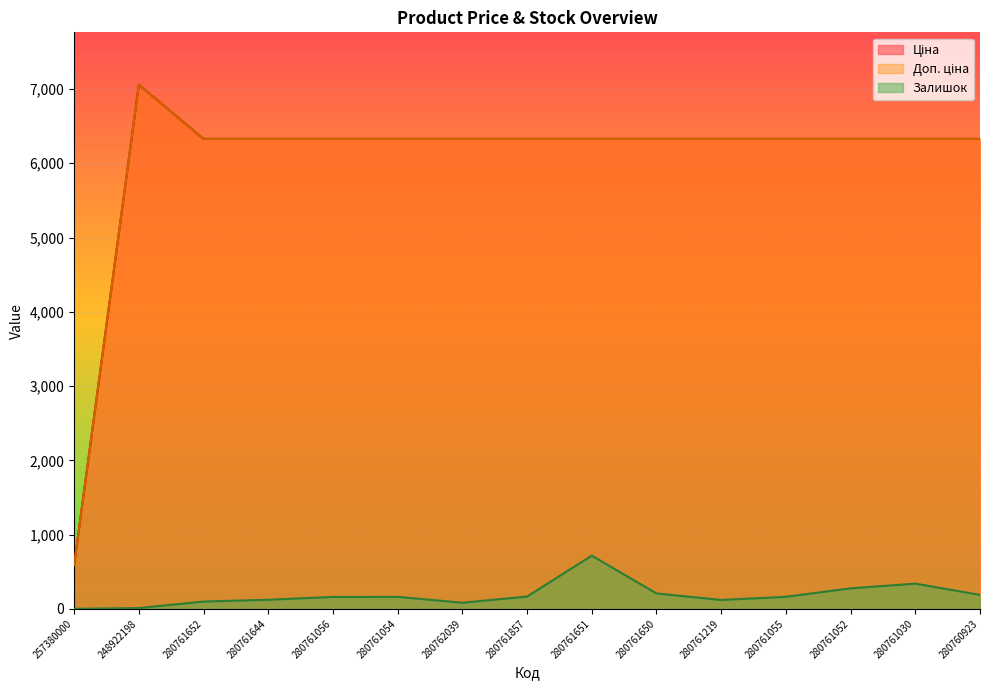

Which series has the largest total across all categories?

Ціна